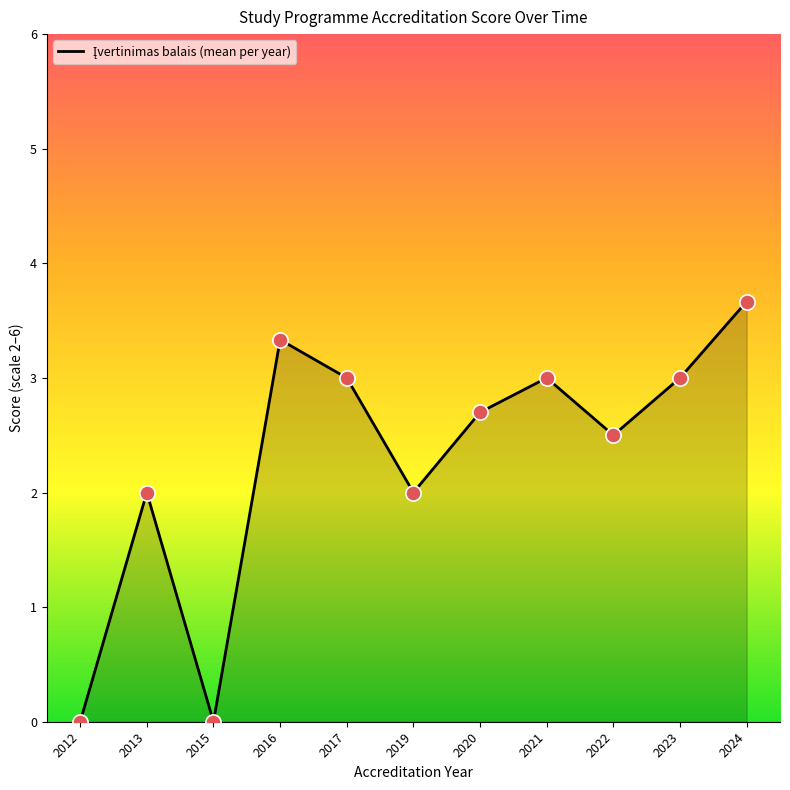

What is the ratio of the value at 2021 to the value at 2024?

0.8